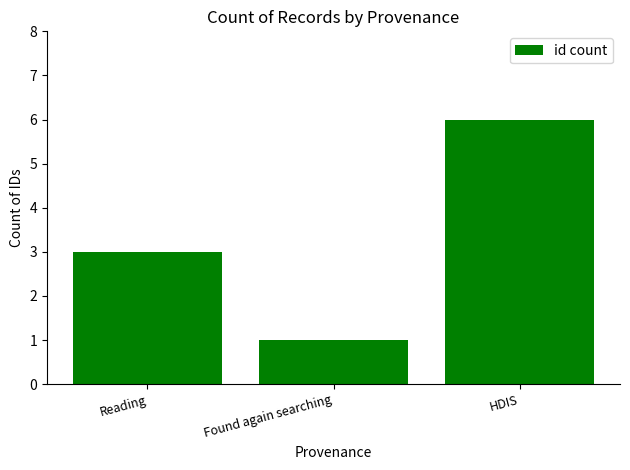

How many distinct data groups are displayed?

1